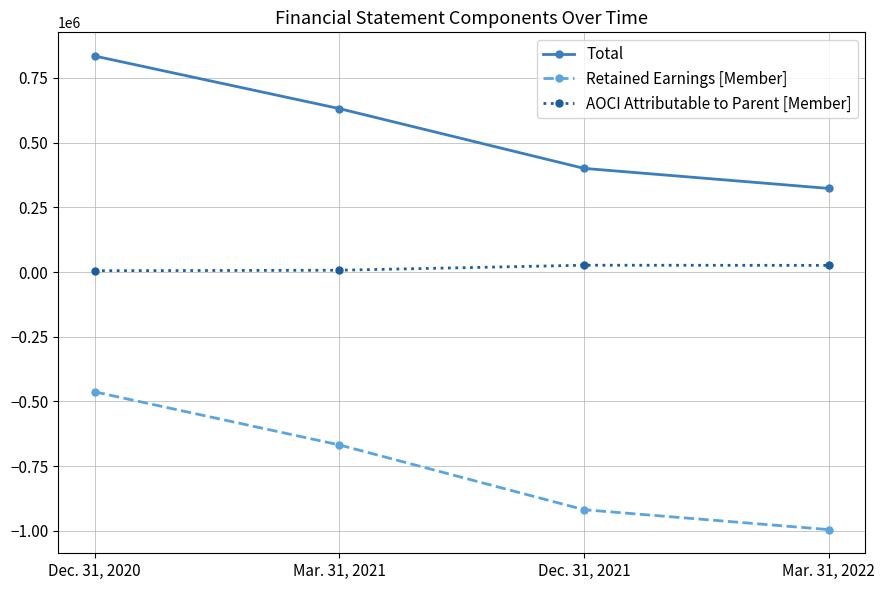

What is the average value of the AOCI Attributable to Parent [Member] series?

16194